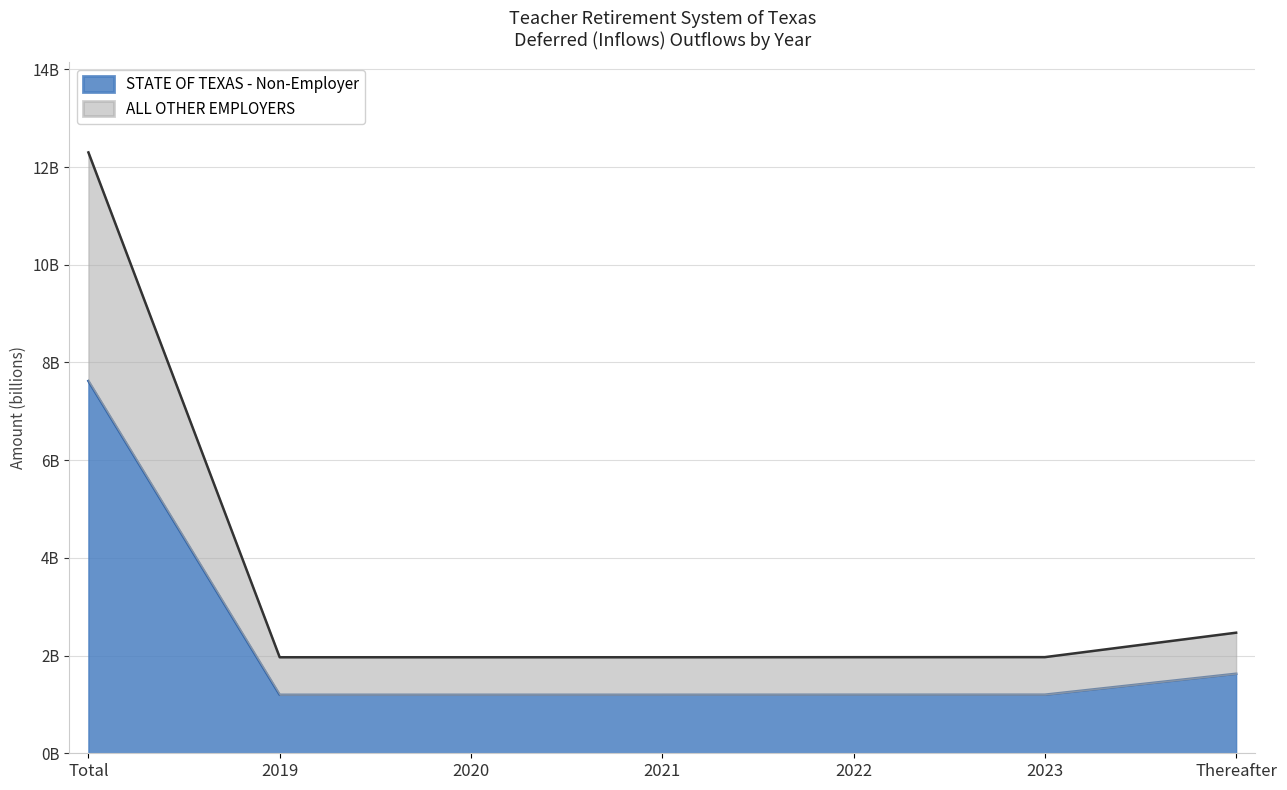

At how many categories does at least one series exceed 7?

1